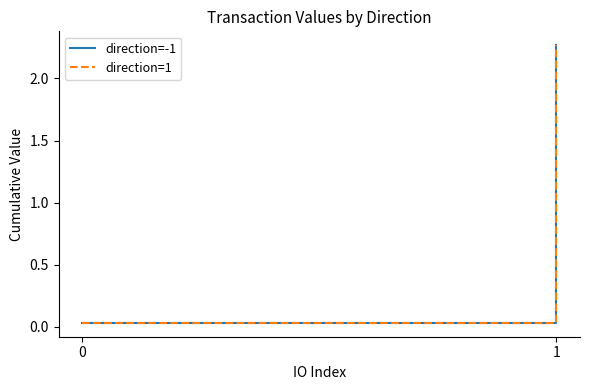

At which label does direction=-1 first exceed 2?

1